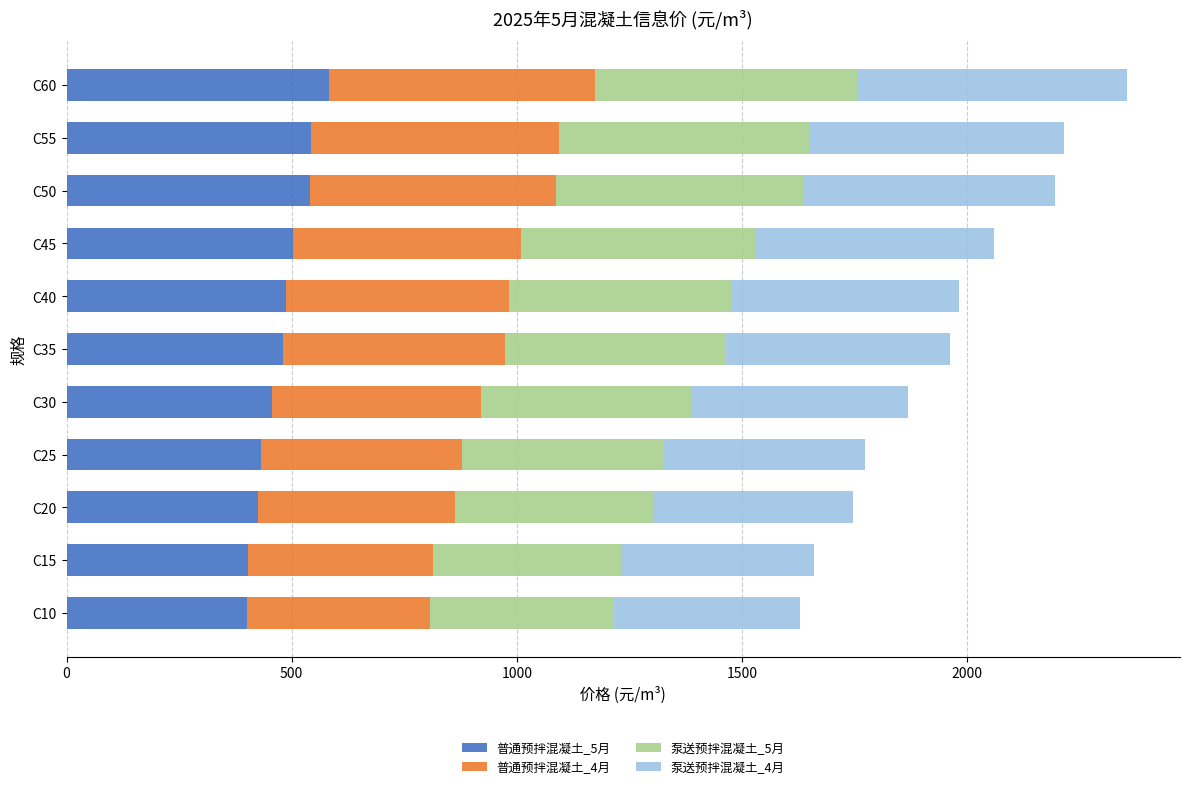

What is the maximum value for 普通预拌混凝土_5月?

581.7